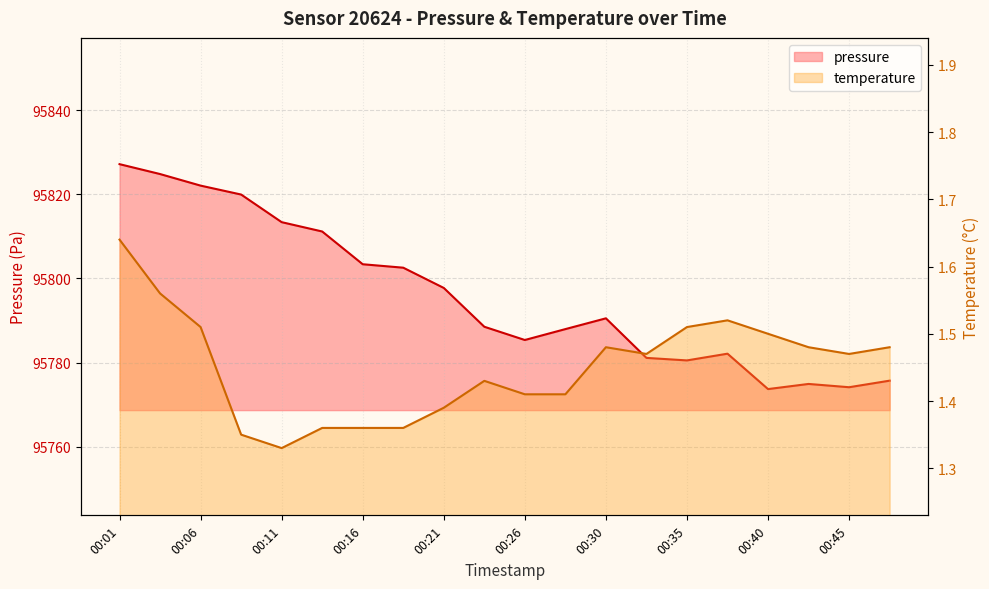

What is the sum of the temperature values at 00:30 and 00:21?

2.9